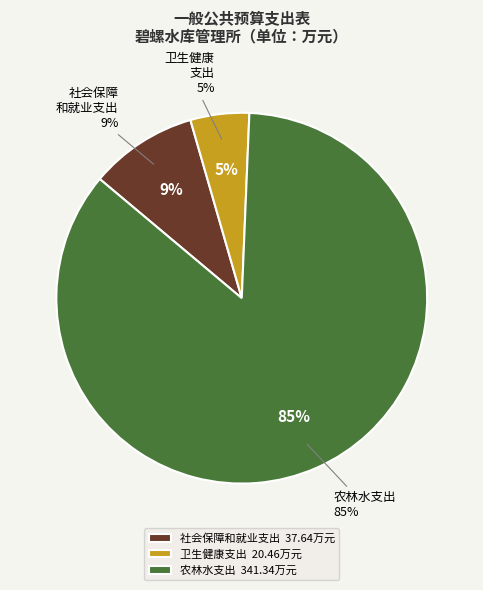

Combined, do 社会保障和就业支出 and 农林水支出 account for over 50%?

Yes